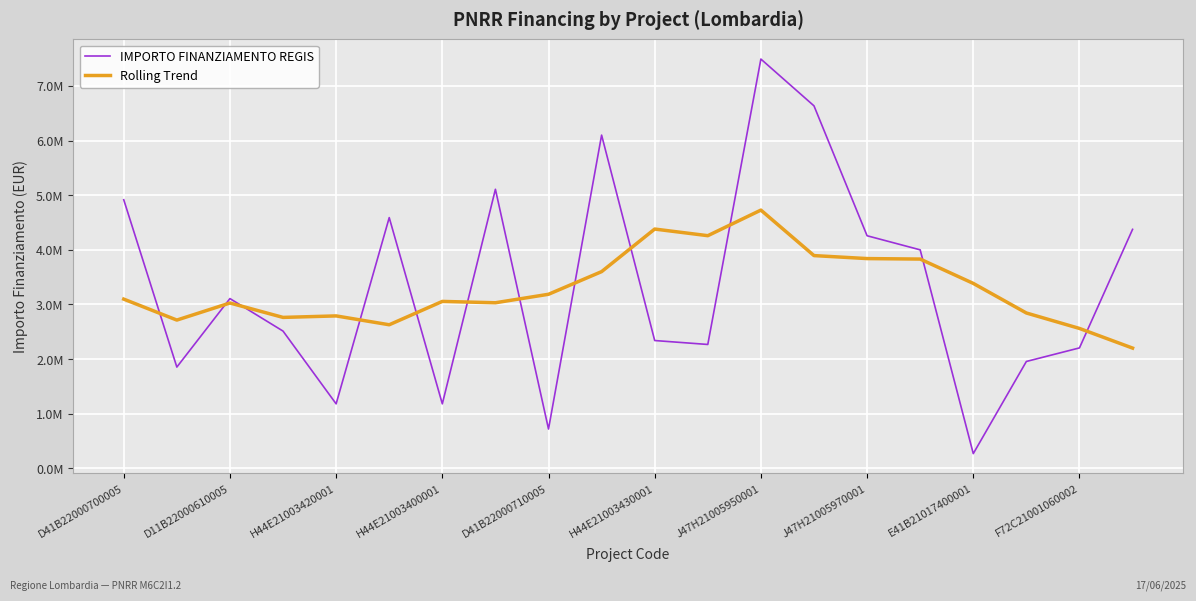

At which label does IMPORTO FINANZIAMENTO REGIS first exceed 3107960?

D41B22000700005